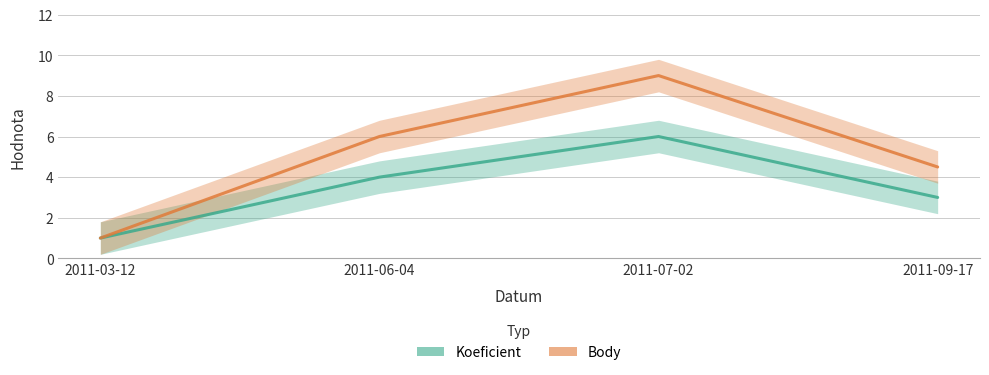

True or false: Koeficient has more than 1 points higher than both neighbors.

False